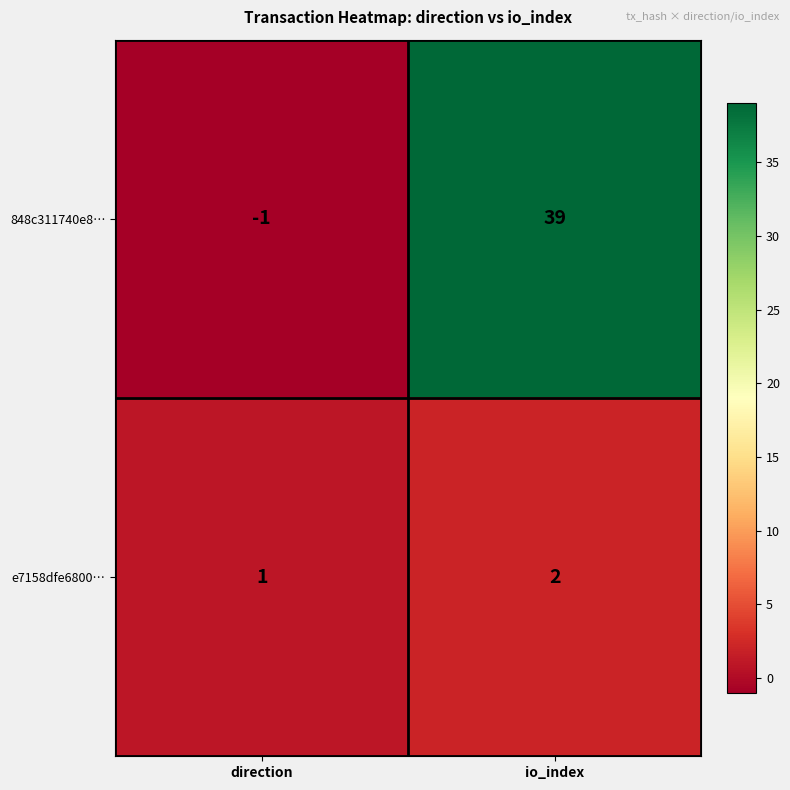

Which category has the lowest value across all series?

direction